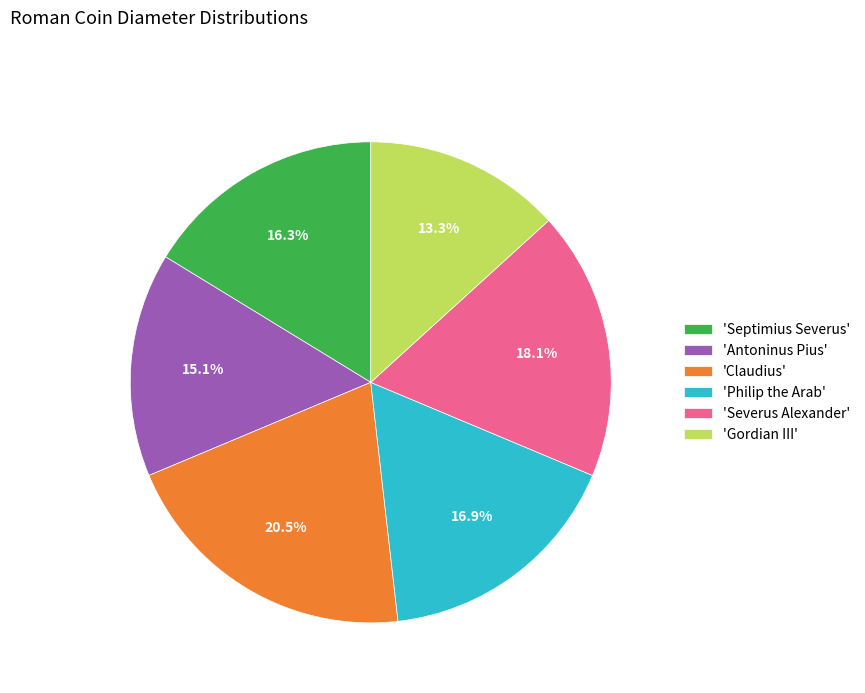

Which slice is the largest?

'Claudius'